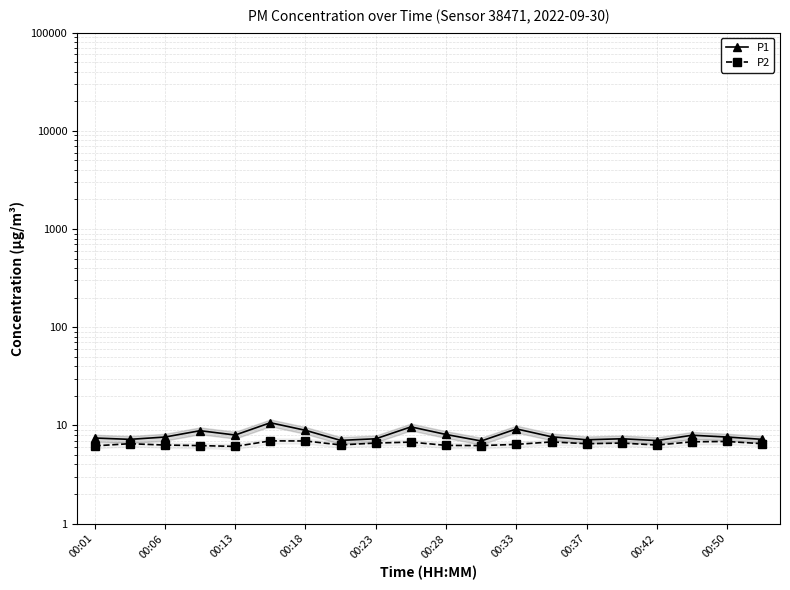

What is the maximum value for P1?

10.6